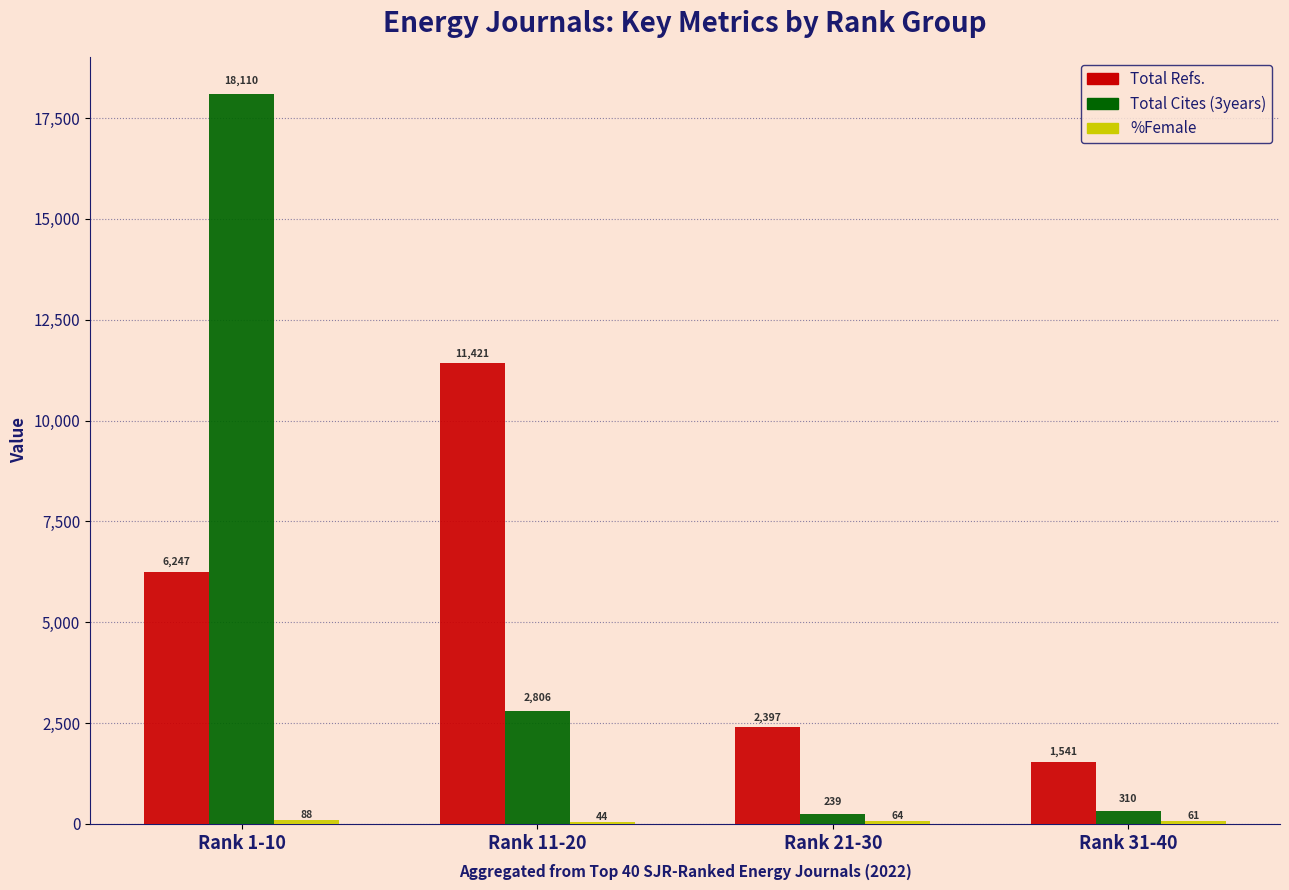

What is the greatest value displayed?

18110